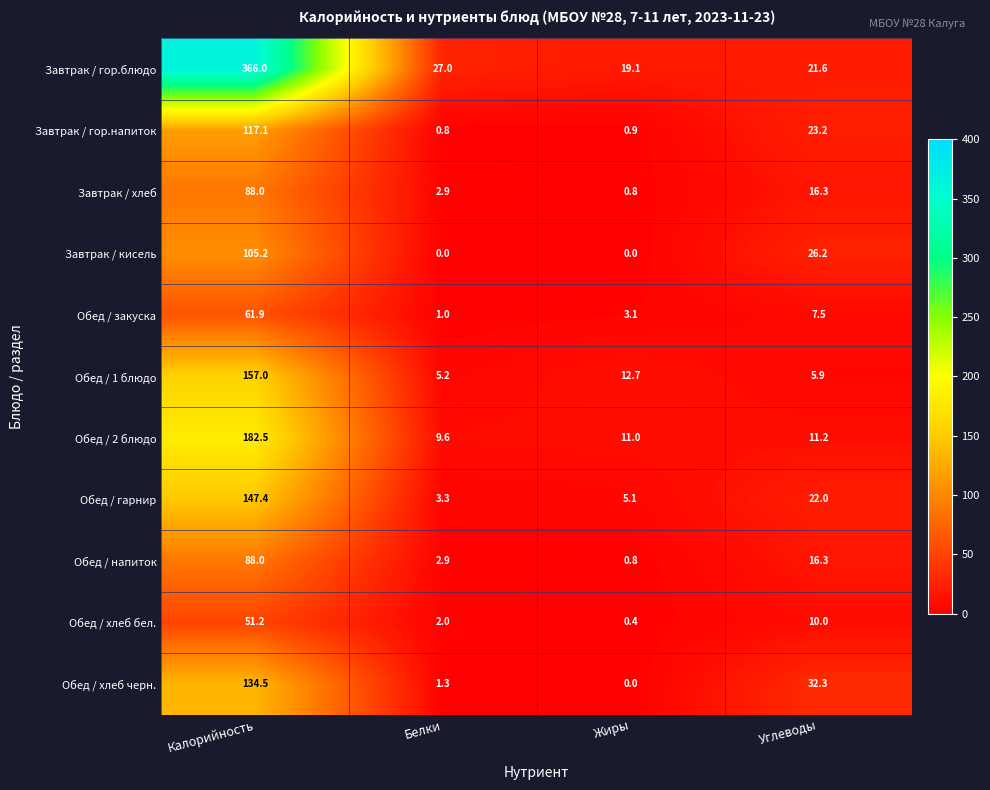

The value of Обед / закуска at Калорийность is 61.9. True or false?

True